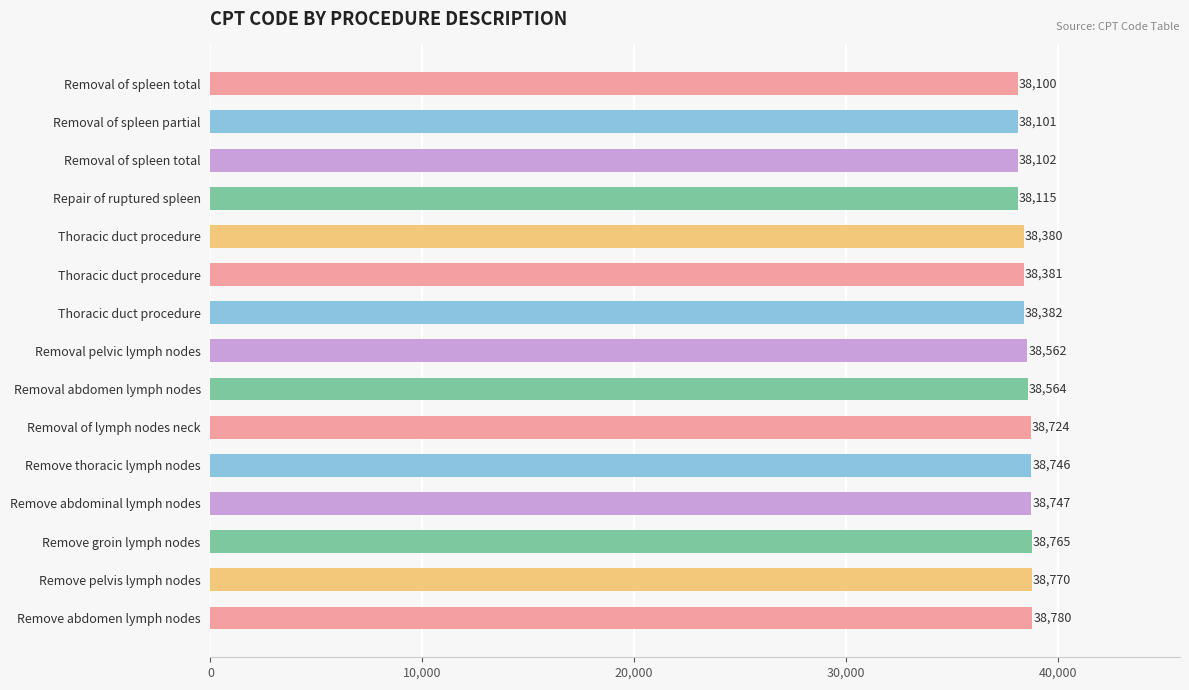

How many categories are shown in the chart?

15